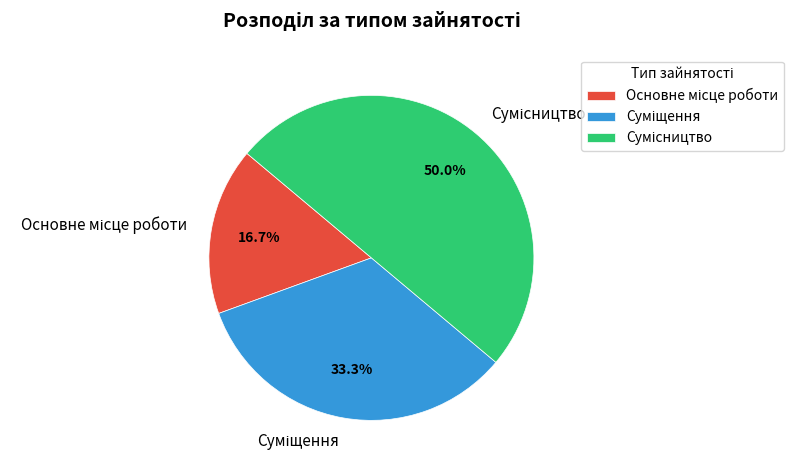

Is it true that Основне місце роботи is 17% of the pie?

True